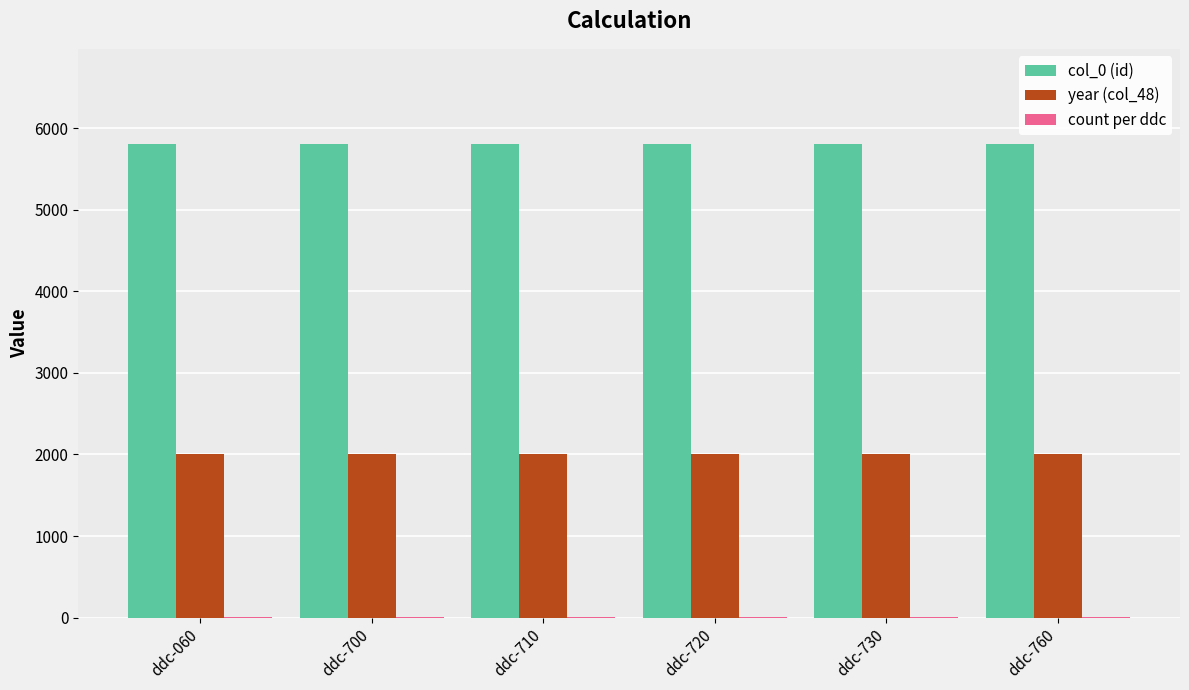

Is the value of col_0 (id) at ddc-760 greater than the value of year (col_48) at ddc-730?

Yes